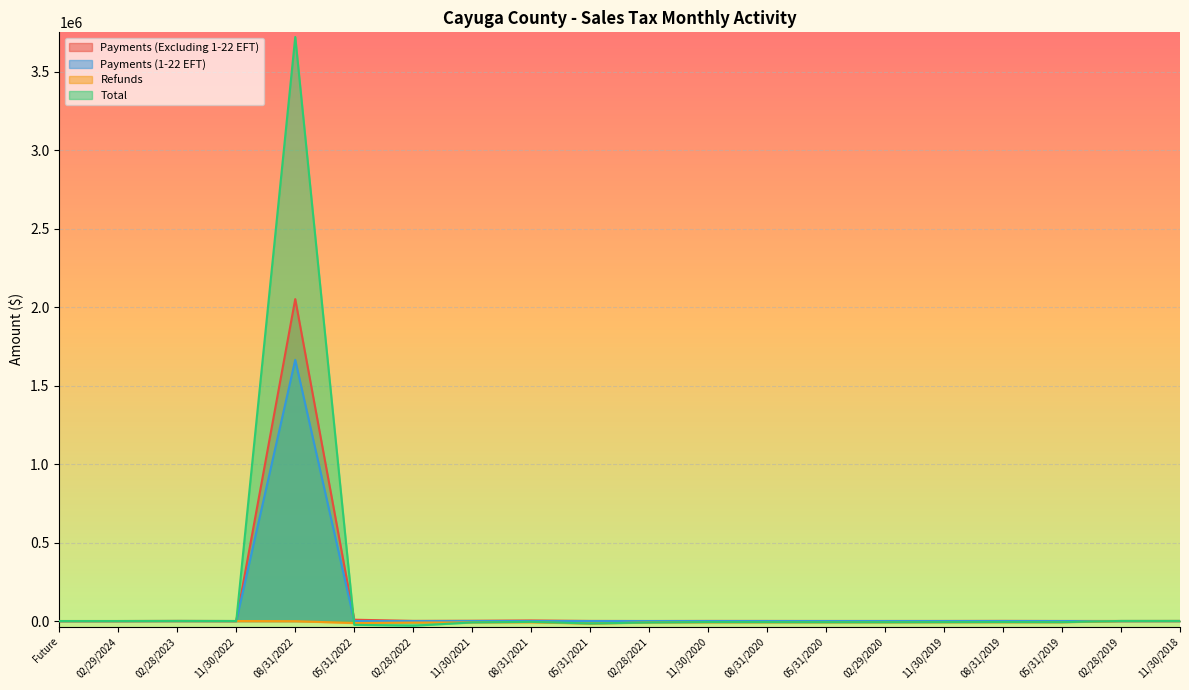

Which category has the lowest value in the Payments (1-22 EFT) series?

Future